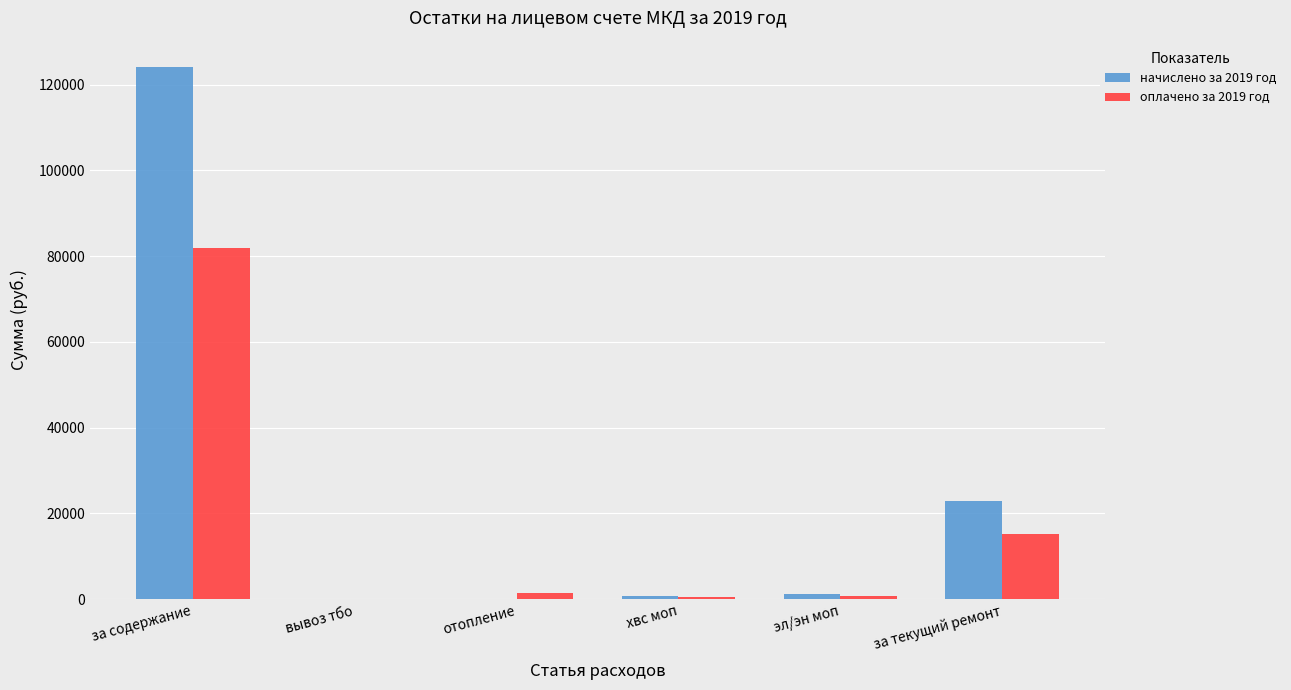

Which category has the highest value in the начислено за 2019 год series?

за содержание